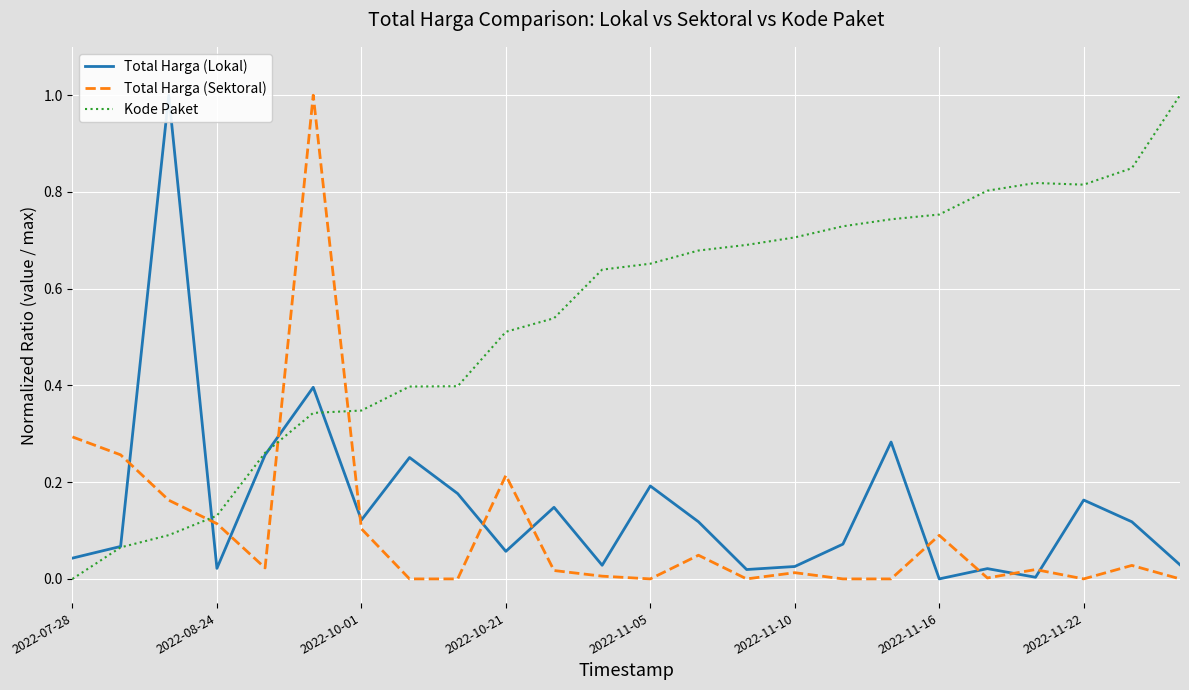

True or false: Total Harga (Lokal) and Total Harga (Sektoral) cross at least once.

True